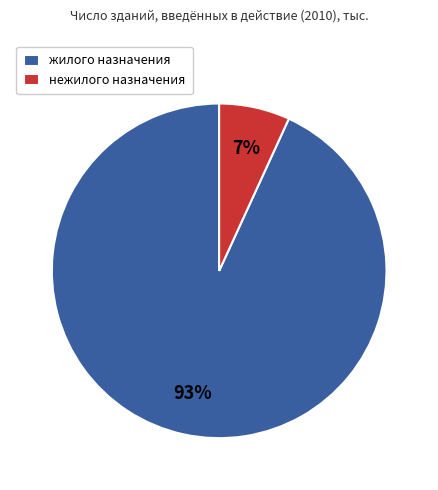

Does нежилого назначения represent more than half of the total?

No